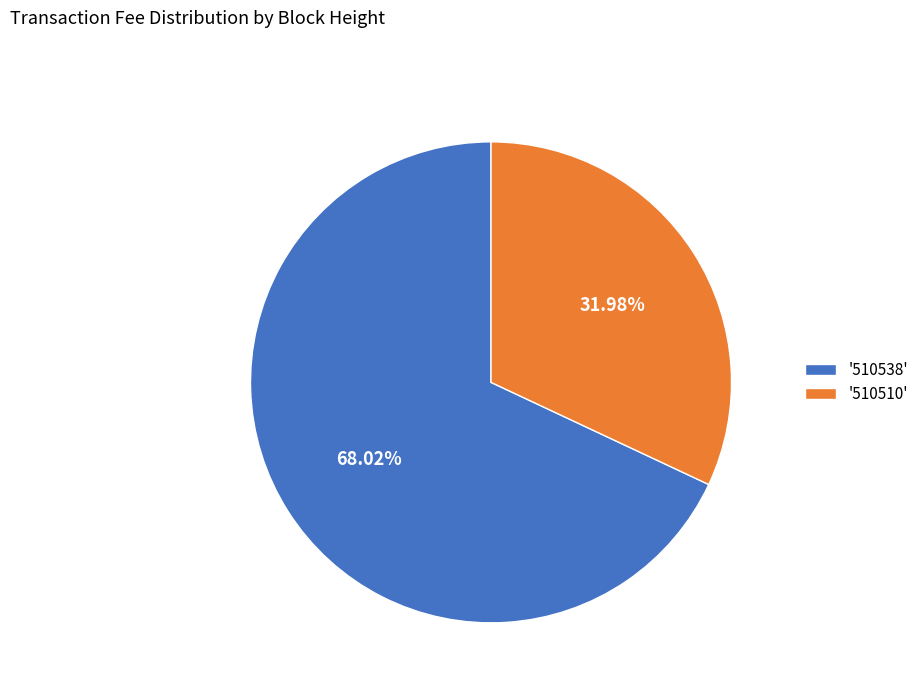

How many segments does this pie chart have?

2